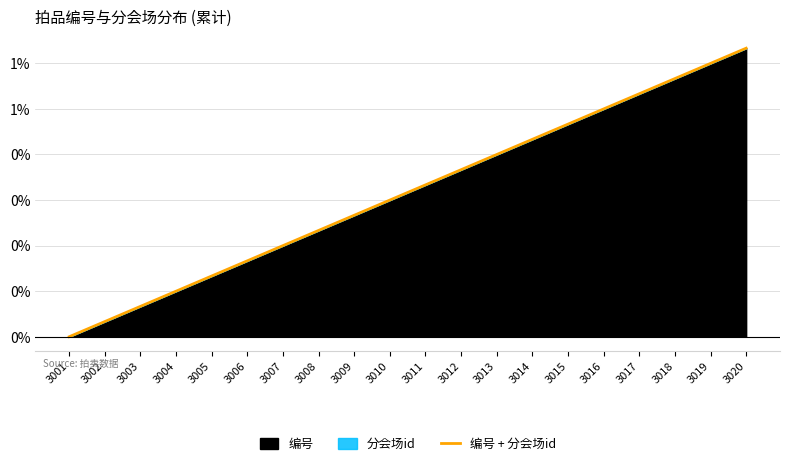

Does the chart display data point markers on the line(s)?

No